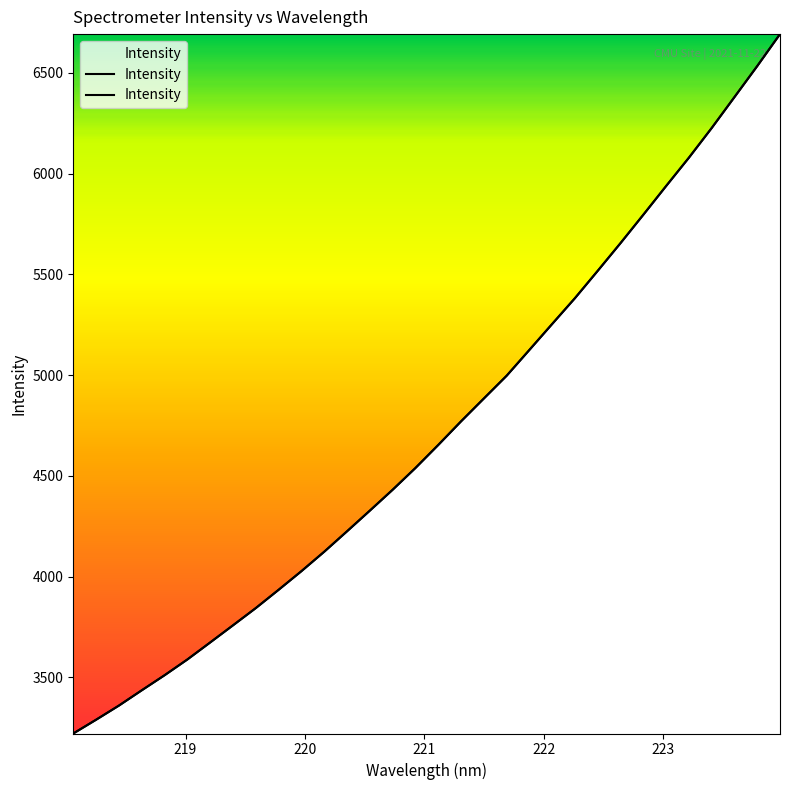

What is the maximum value shown in the chart?

6692.2